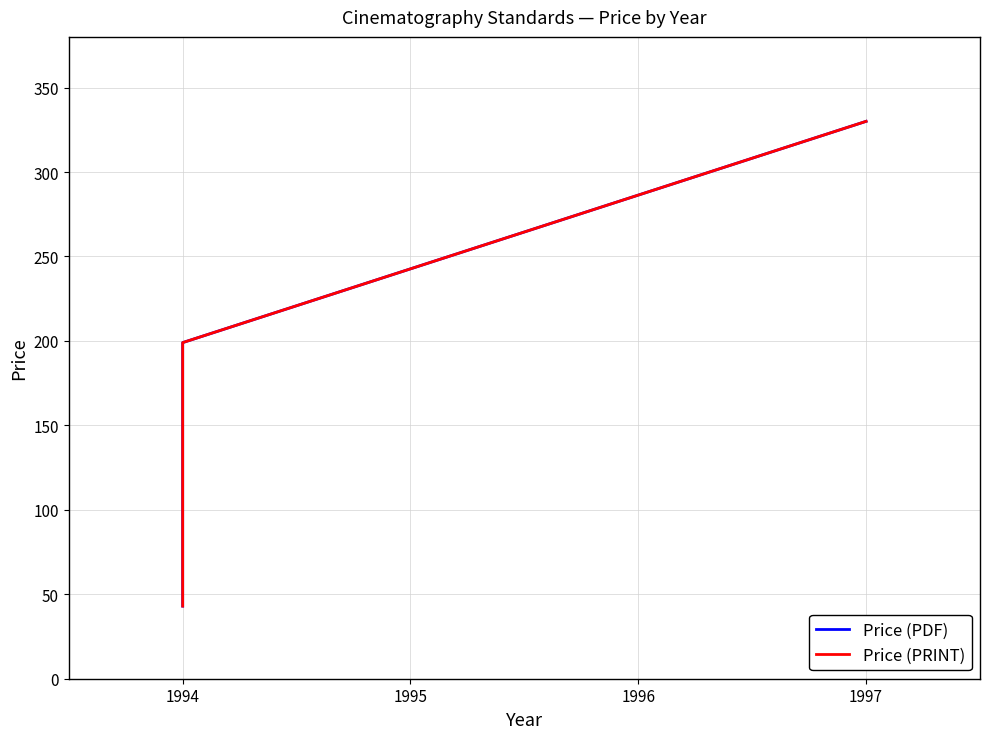

Which series has the largest total across all categories?

Price (PDF)